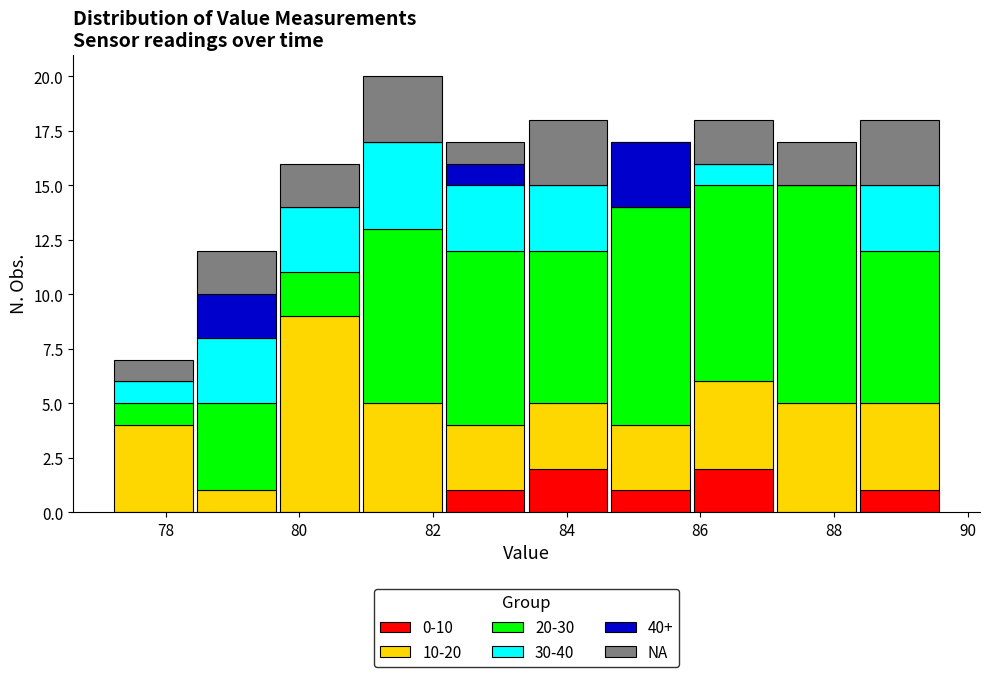

Which range on the x-axis has the tallest stacked bar (by total height)?

80.92 to 82.16